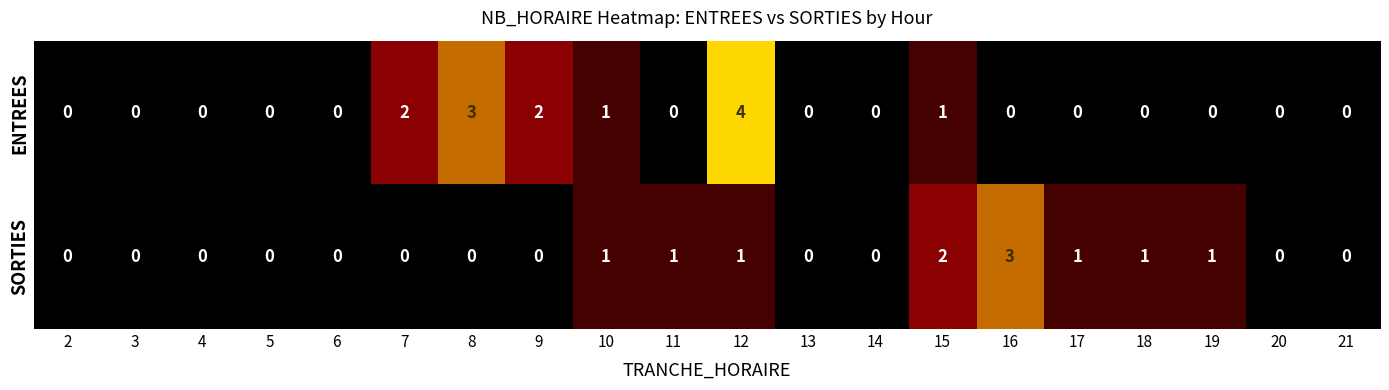

Which category has the highest value across all series?

12